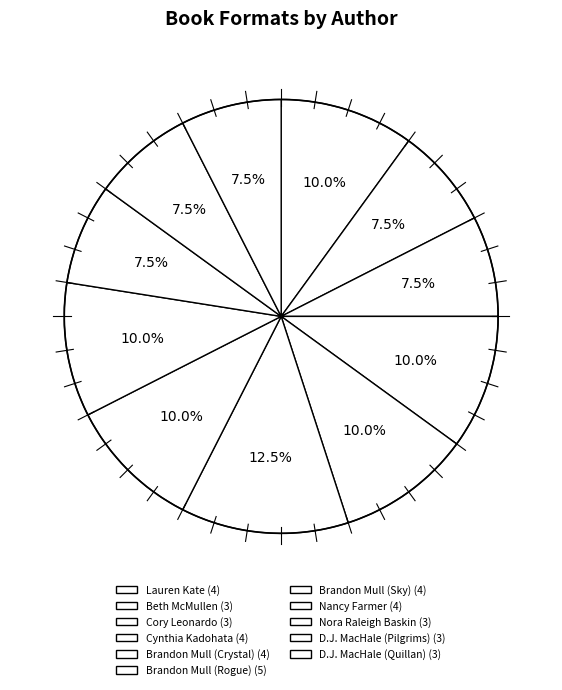

What percentage is NOT represented by Cynthia Kadohata?

90.0%